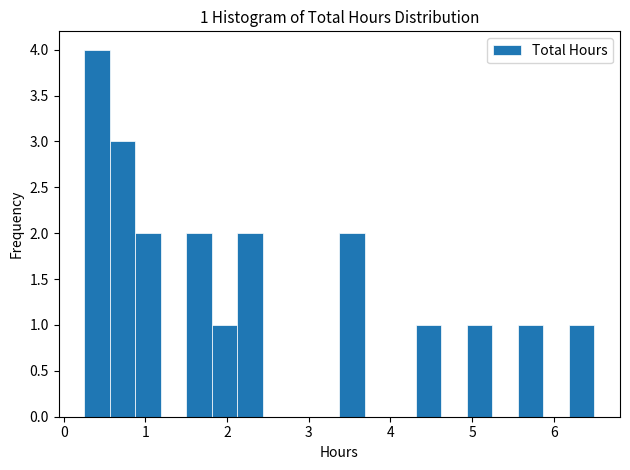

Read against the x-axis, roughly where is the centre of the tallest bar?

0.4